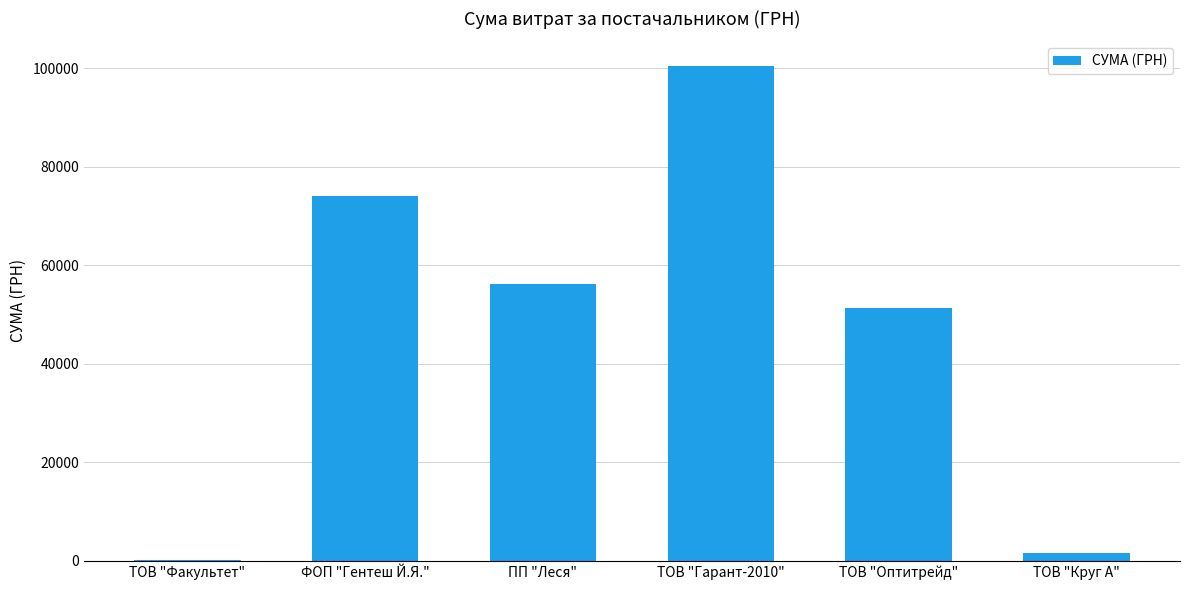

What is the difference between the values at ТОВ "Гарант-2010" and ТОВ "Круг А"?

98933.4